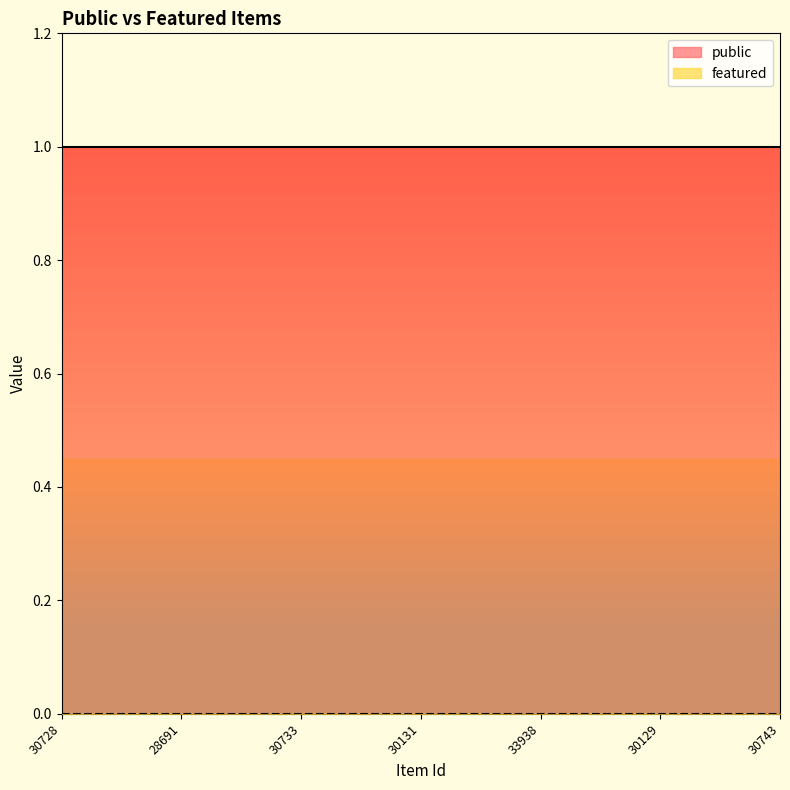

What is the total value across all series at 30743?

1